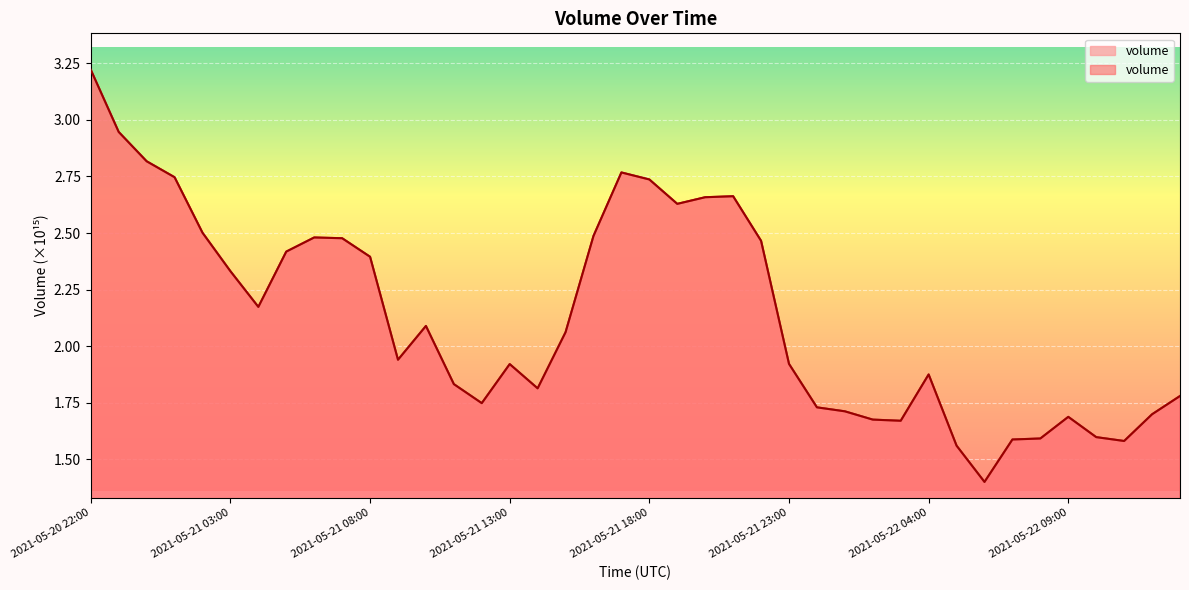

The value at 2021-05-22 11:00 is 2.7. True or false?

False